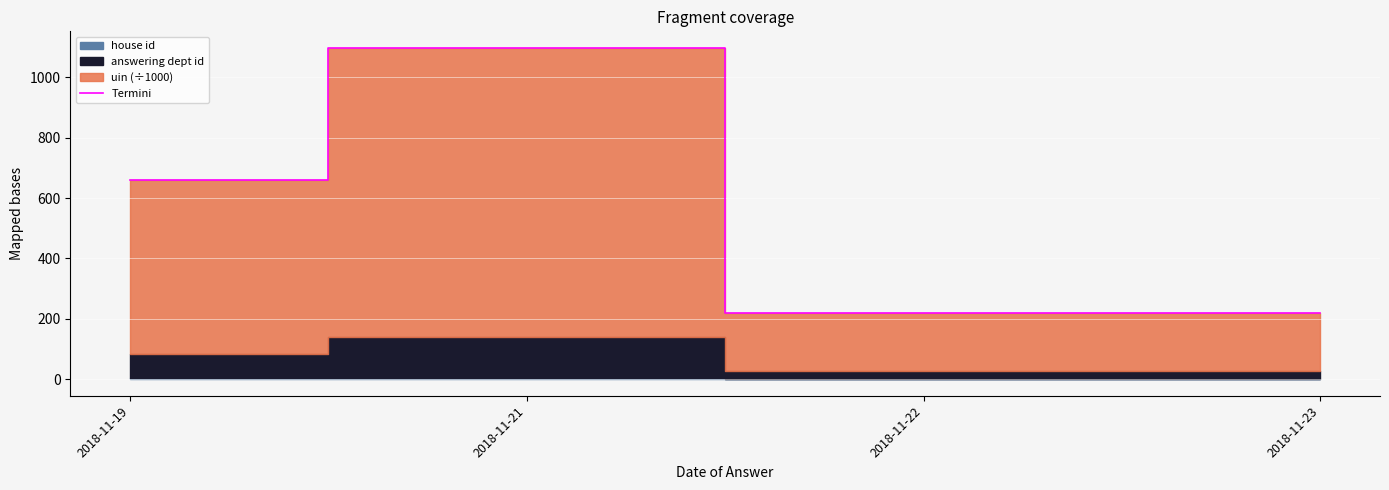

List the labels in order of value, largest first.

2018-11-21, 2018-11-19, 2018-11-22, 2018-11-23